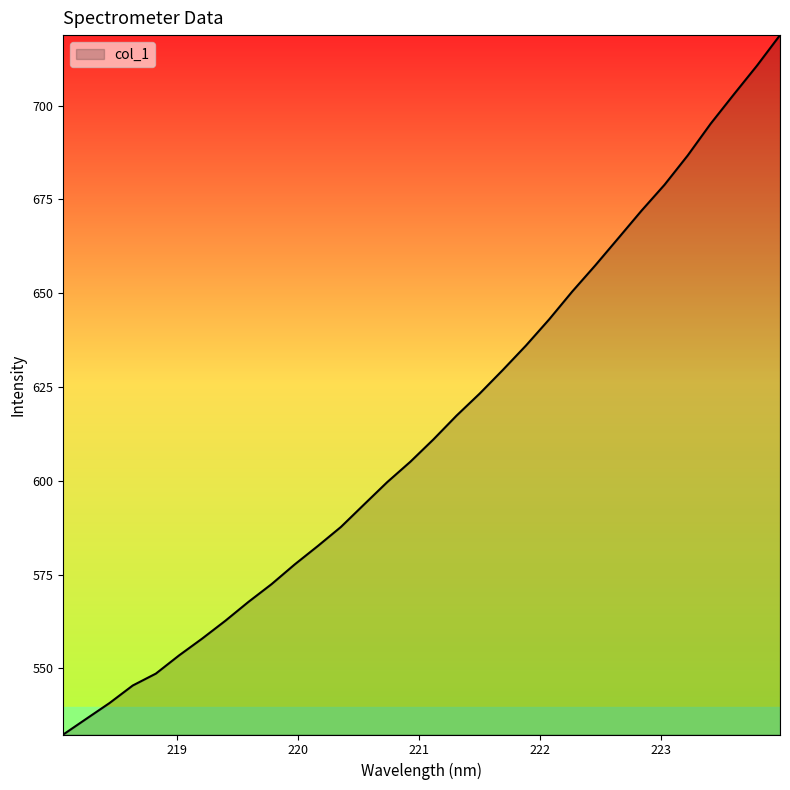

Reading left to right, what are all the values shown in this chart?

532.4	536.6	540.8	545.4	548.6	553.4	557.9	562.7	567.7	572.4	577.7	582.6	587.7	593.7	599.6	605.1	611.0	617.4	623.2	629.5	636.0	643.0	650.4	657.4	664.7	672.0	678.9	686.7	695.2	703.0	710.6	718.8